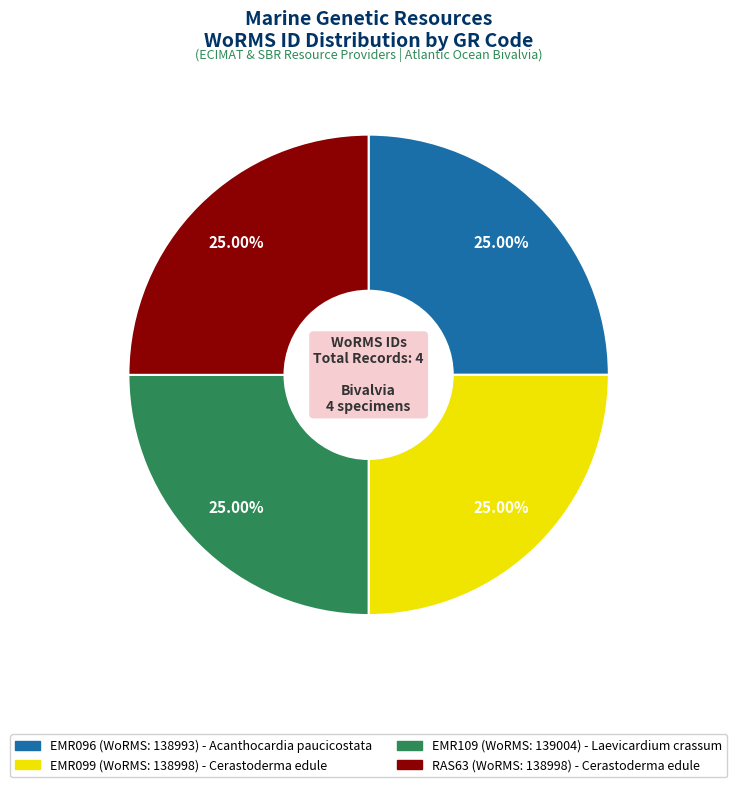

Approximately how many times larger is the value at EMR096 compared to EMR109?

1.0